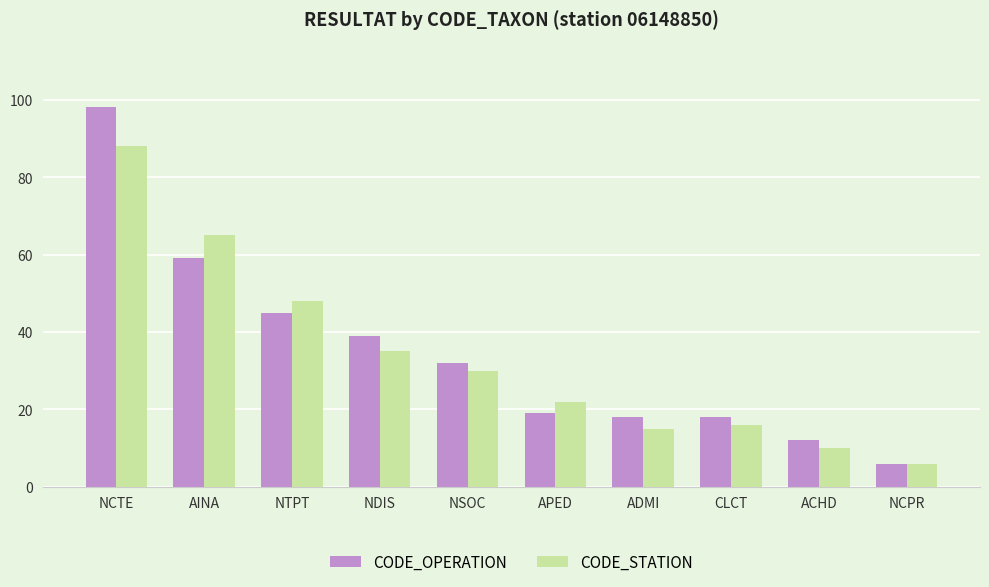

What are all the series names shown in the legend?

CODE_OPERATION, CODE_STATION